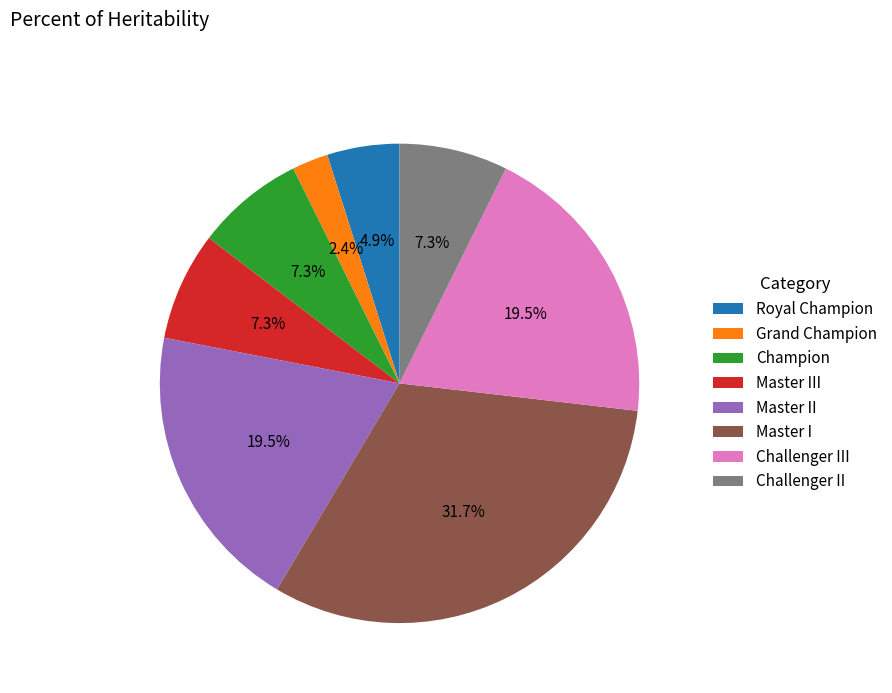

To the nearest percent, what is the difference between the largest and smallest slice percentages?

29%